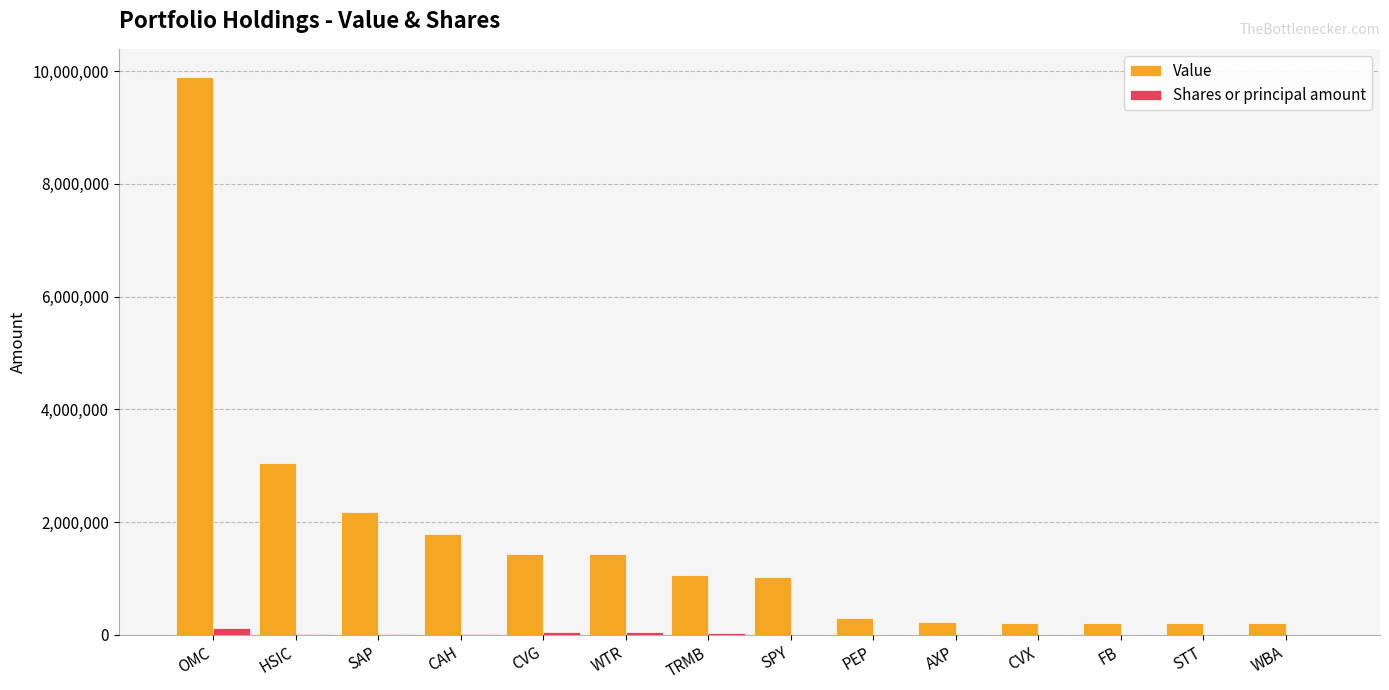

Which series has the largest total across all categories?

Value